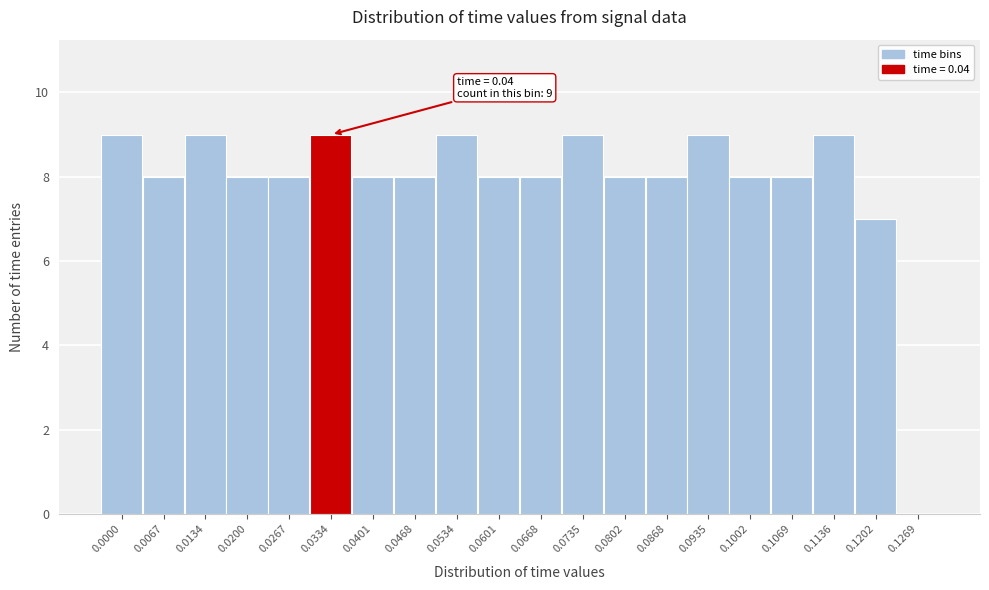

Reading left to right, list all the values displayed in this chart.

0.0000=9	0.0067=8	0.0134=9	0.0200=8	0.0267=8	0.0334=9	0.0401=8	0.0468=8	0.0534=9	0.0601=8	0.0668=8	0.0735=9	0.0802=8	0.0868=8	0.0935=9	0.1002=8	0.1069=8	0.1136=9	0.1202=7	0.1269=0